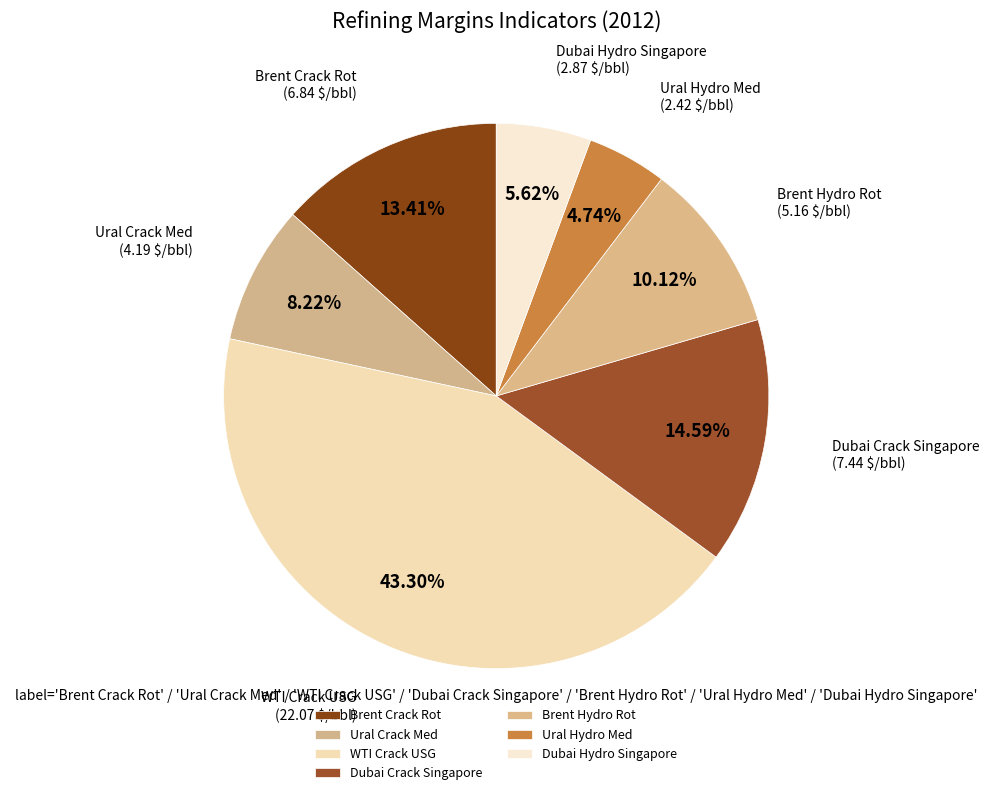

Which slice is the smallest?

Ural Hydro Med